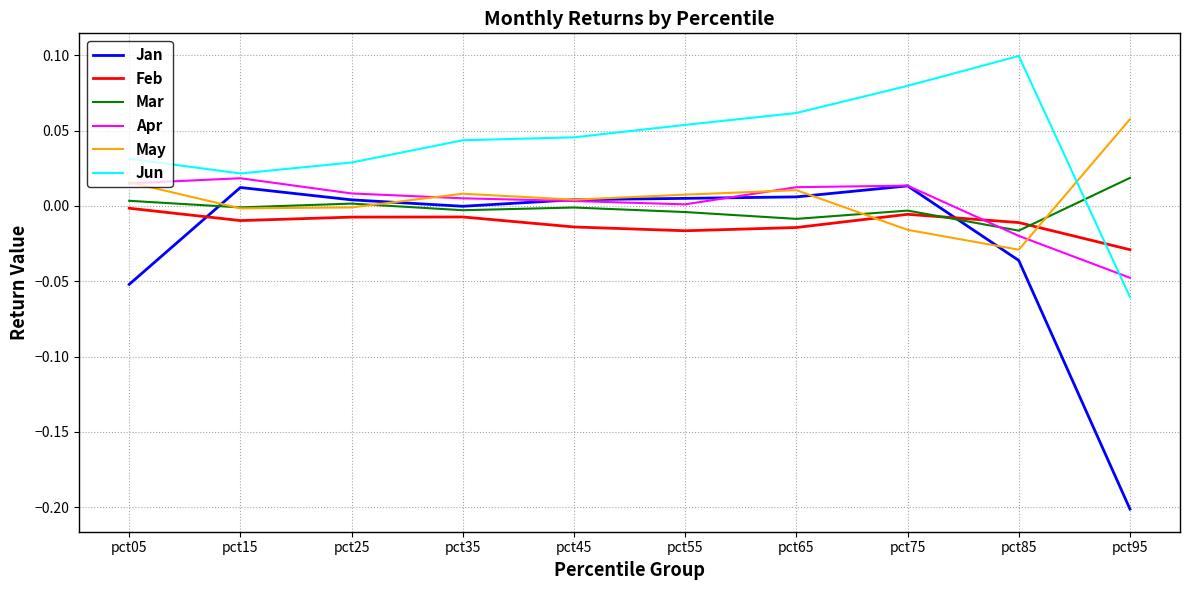

Does the chart display data point markers on the line(s)?

No